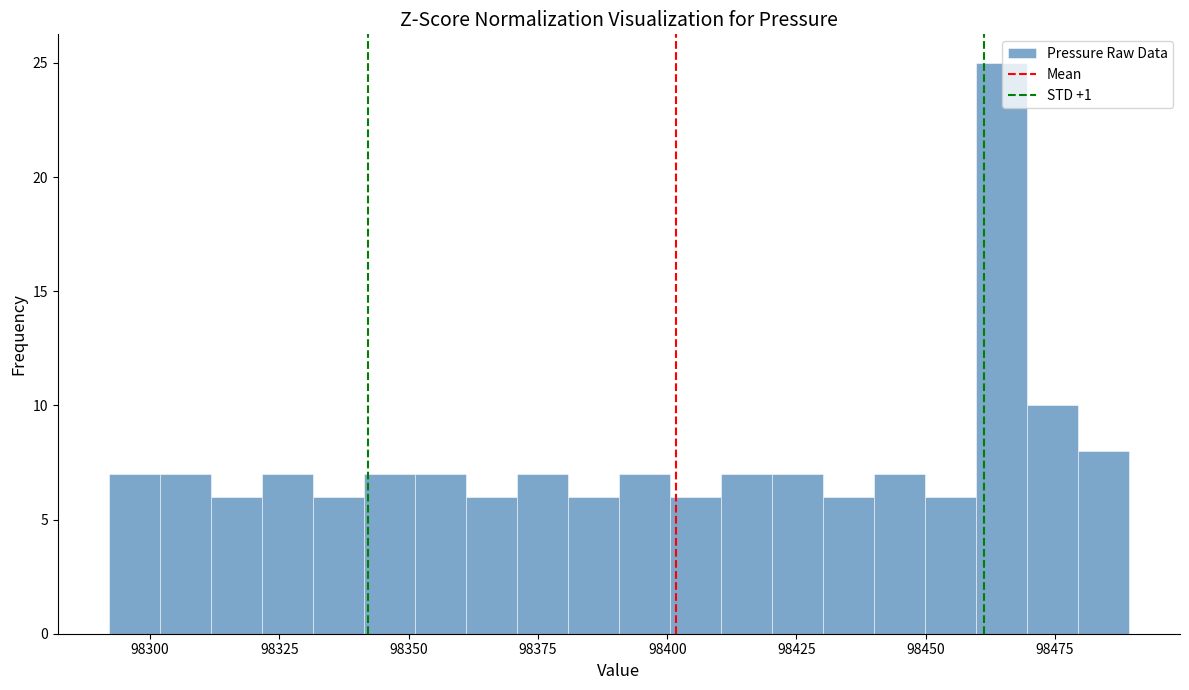

Read against the x-axis, roughly where is the centre of the tallest bar?

98465